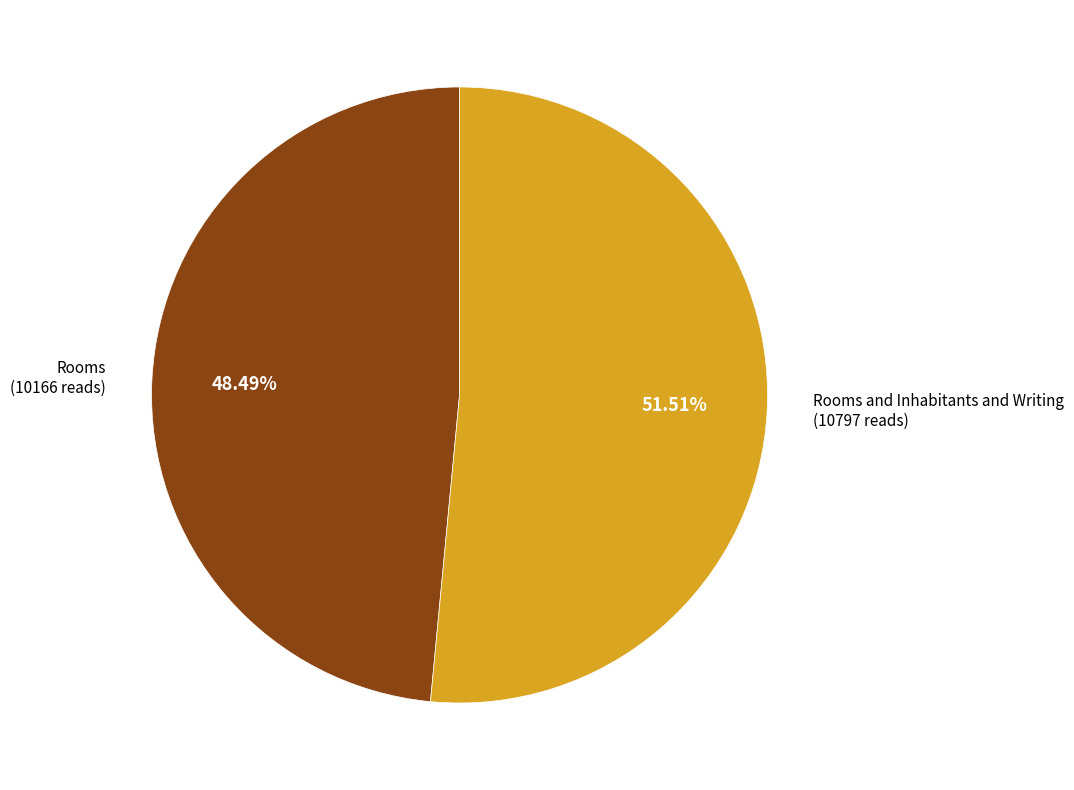

Which slice is the largest?

Rooms and Inhabitants and Writing